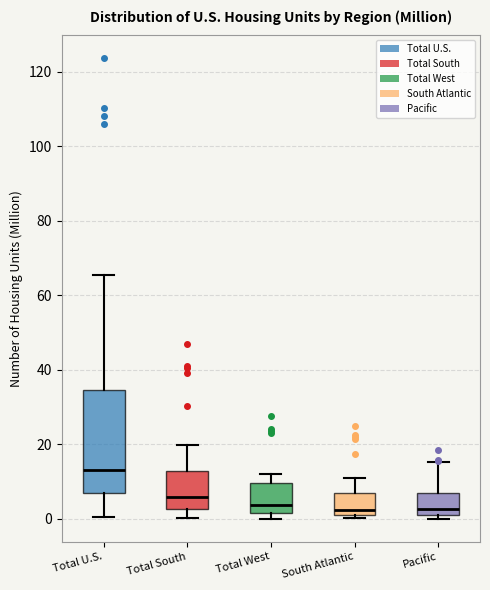

Where is the lower edge of the box for Total West on the y-axis? The values are not printed on the chart, so give them approximately, as read against the axis.

2